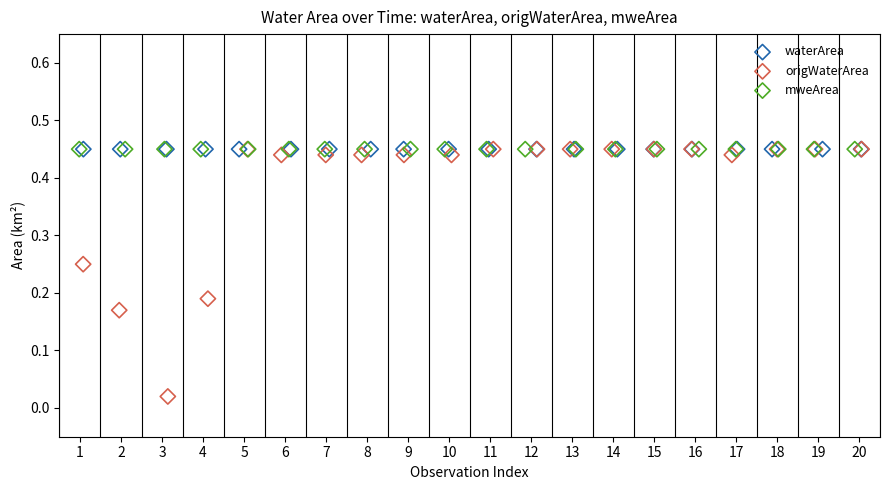

What are all the series names shown in the legend?

waterArea, origWaterArea, mweArea